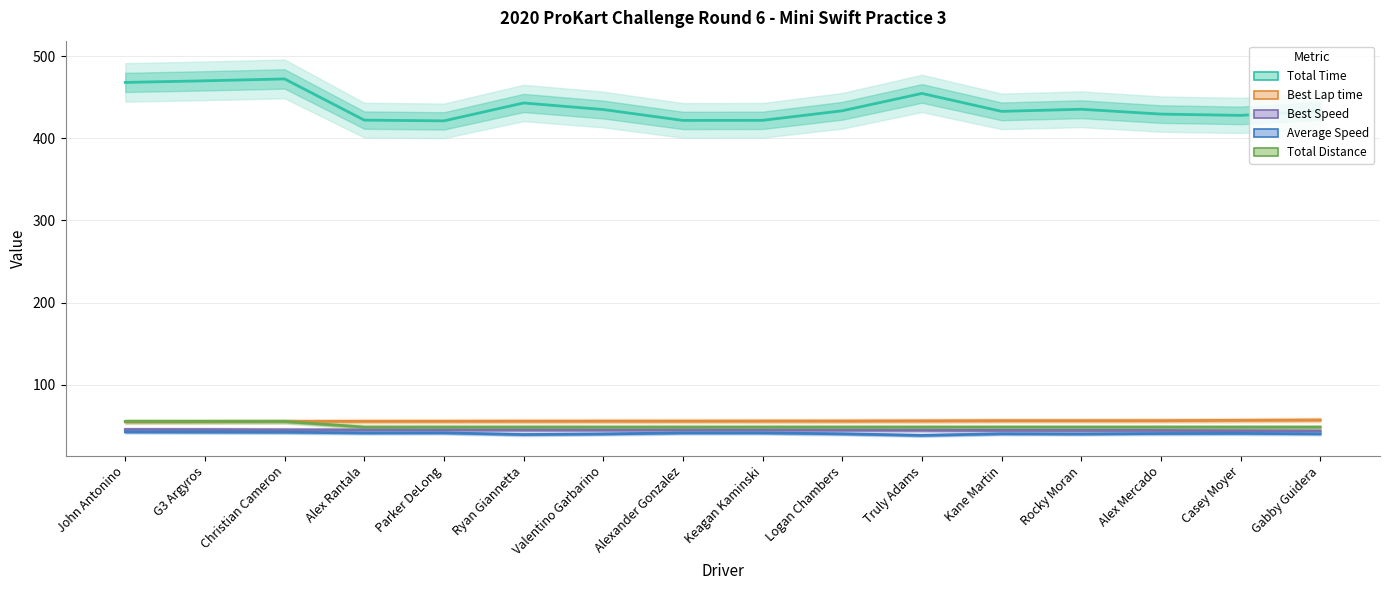

True or false: Total Distance and Total Time intersect in this chart.

False